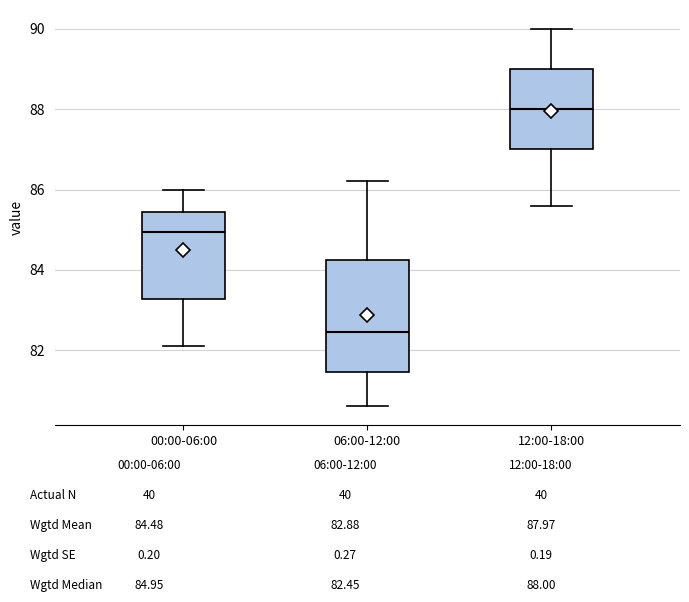

Reading left to right, read every box against the y-axis: the position of its median line, the range the box covers, and the ends of its whiskers. The values are not printed on the chart, so give them approximately, as read against the axis.

00:00-06:00: median 85.0, box 83.2 to 85.4, whiskers 82.2 to 86.0
06:00-12:00: median 82.4, box 81.4 to 84.2, whiskers 80.6 to 86.2
12:00-18:00: median 88.0, box 87.0 to 89.0, whiskers 85.6 to 90.0